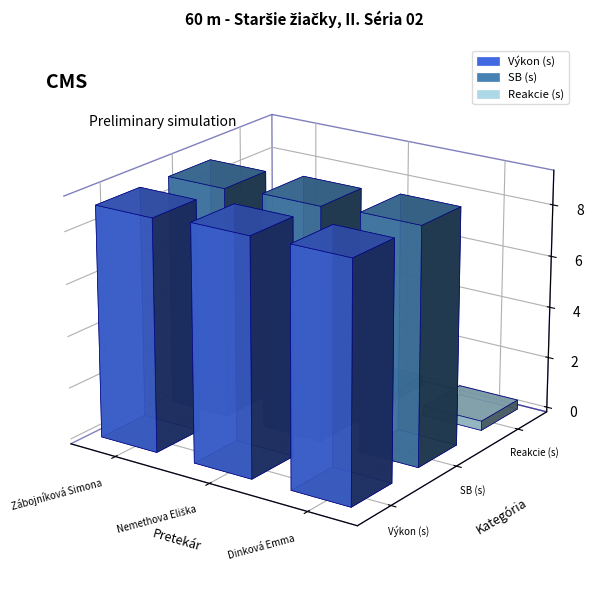

What is the label of the 2nd bar from the left?

Nemethova Eliška